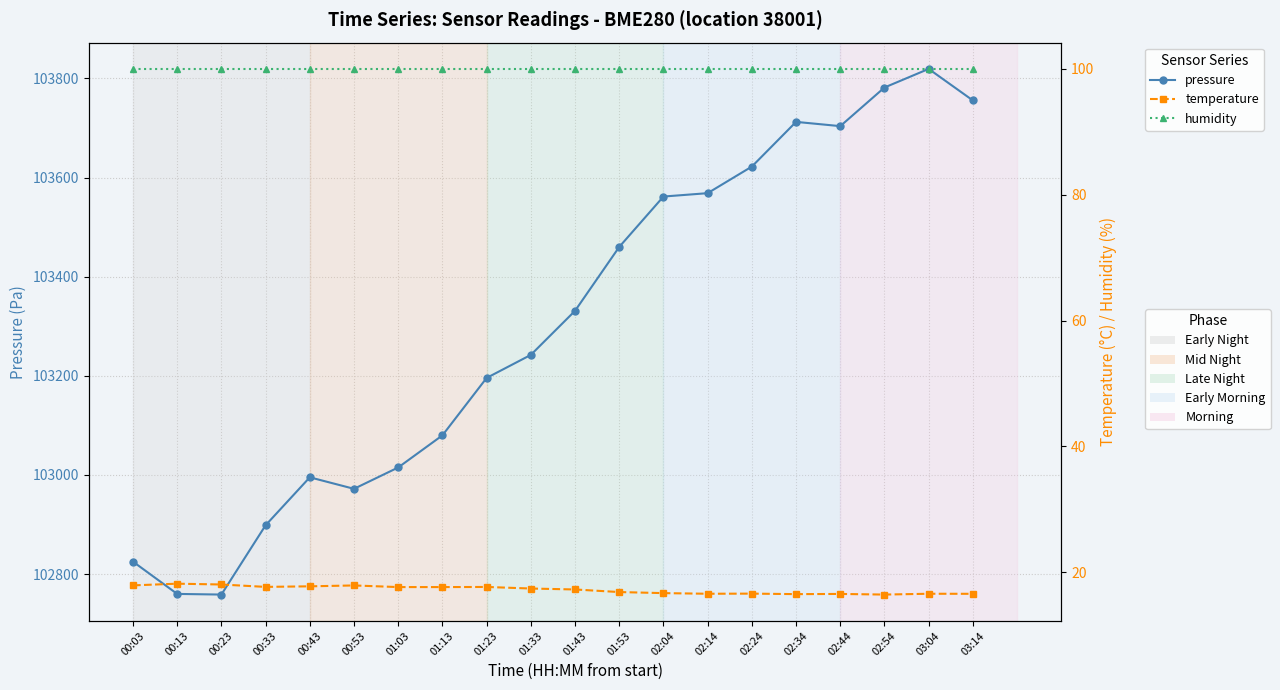

Reading right to left, what are all the values shown in this chart?

pressure: 03:14=103755.7	03:04=103819.3	02:54=103781.8	02:44=103703.8	02:34=103712.4	02:24=103622.2	02:14=103568.6	02:04=103561.8	01:53=103460.1	01:43=103331.2	01:33=103242.2	01:23=103195.7	01:13=103079.9	01:03=103015.1	00:53=102972.0	00:43=102995.2	00:33=102898.4	00:23=102758.6	00:13=102759.9	00:03=102825.0
temperature: 03:14=16.6	03:04=16.6	02:54=16.5	02:44=16.6	02:34=16.5	02:24=16.6	02:14=16.6	02:04=16.7	01:53=16.9	01:43=17.3	01:33=17.4	01:23=17.7	01:13=17.7	01:03=17.7	00:53=17.9	00:43=17.8	00:33=17.7	00:23=18.1	00:13=18.2	00:03=17.9
humidity: 03:14=100.0	03:04=100.0	02:54=100.0	02:44=100.0	02:34=100.0	02:24=100.0	02:14=100.0	02:04=100.0	01:53=100.0	01:43=100.0	01:33=100.0	01:23=100.0	01:13=100.0	01:03=100.0	00:53=100.0	00:43=100.0	00:33=100.0	00:23=100.0	00:13=100.0	00:03=100.0